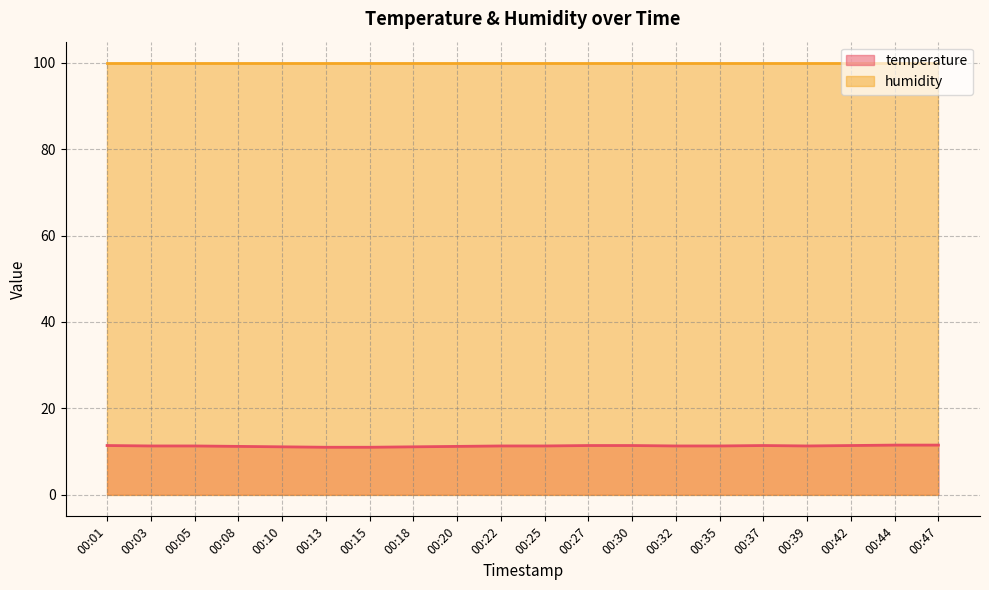

What is the sum of the values at 00:39 and 00:15?

22.3